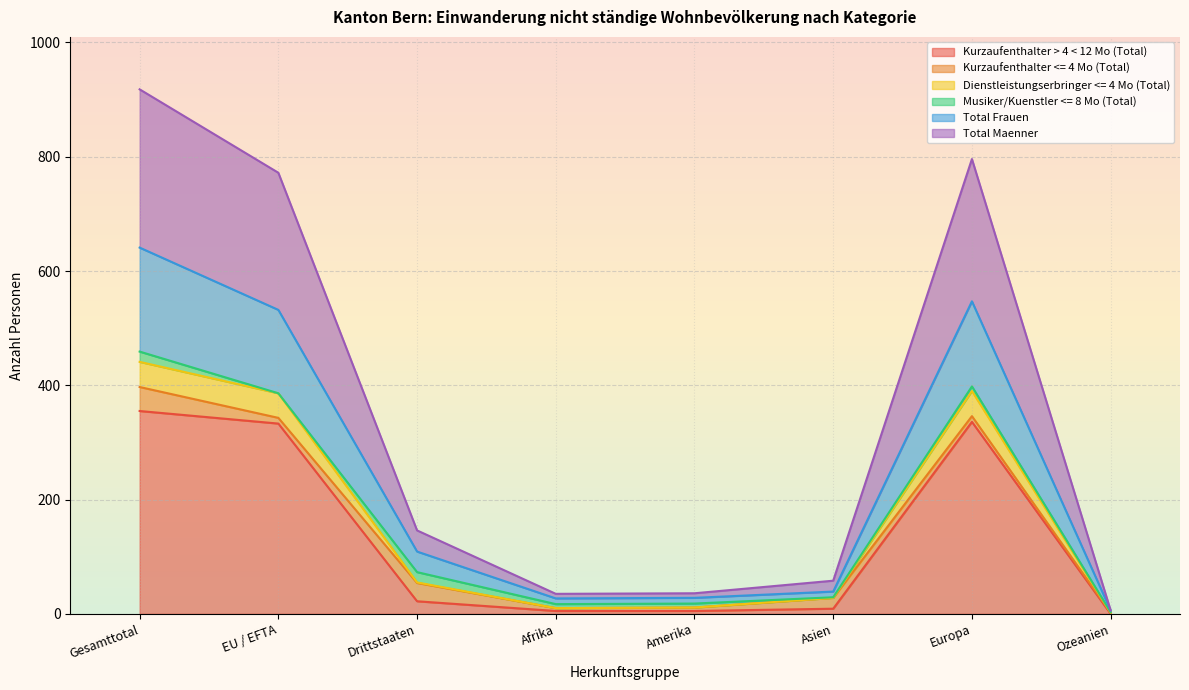

The value of Kurzaufenthalter > 4 < 12 Mo (Total) at Europa is 336. True or false?

True